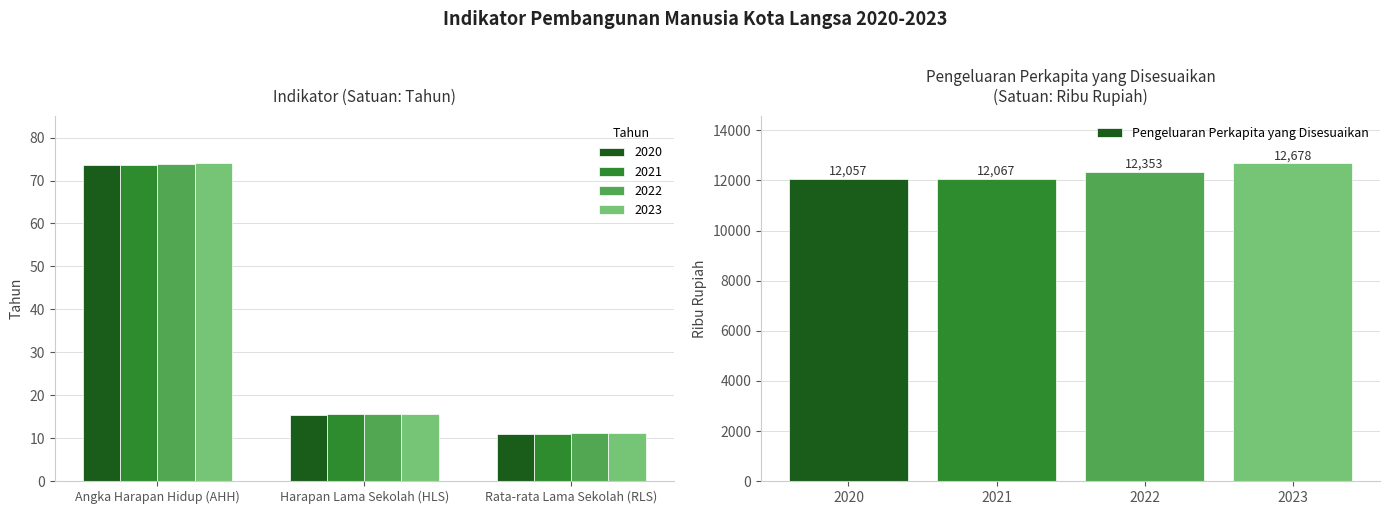

Rank the categories by Pengeluaran Perkapita yang Disesuaikan value from highest to lowest.

2023, 2022, 2021, 2020